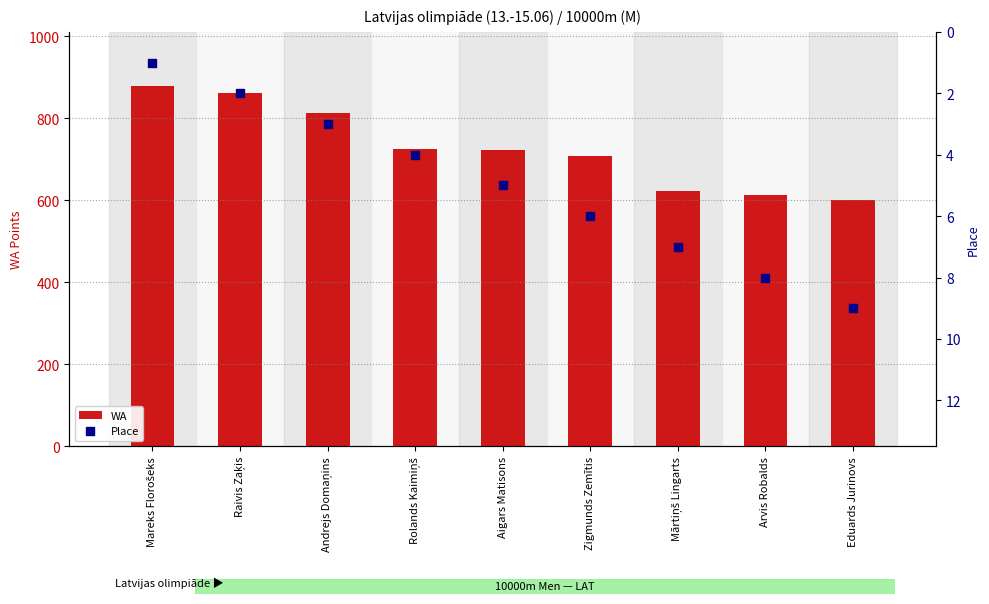

Which series has the largest total across all categories?

WA